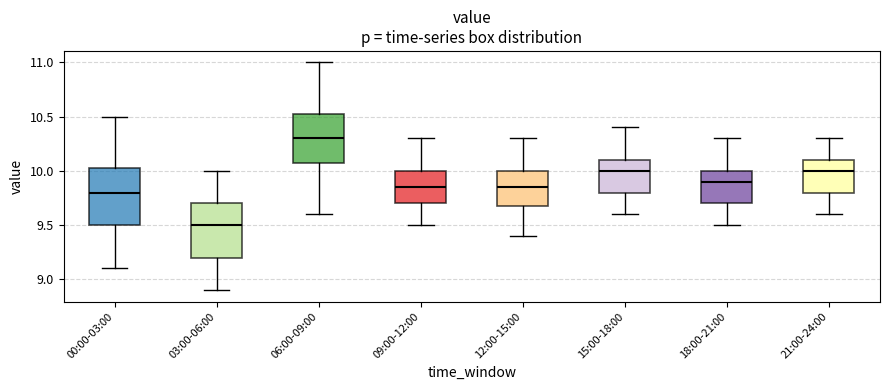

Where does the upper whisker of the box for 18:00-21:00 end on the y-axis? The values are not printed on the chart, so give them approximately, as read against the axis.

10.30